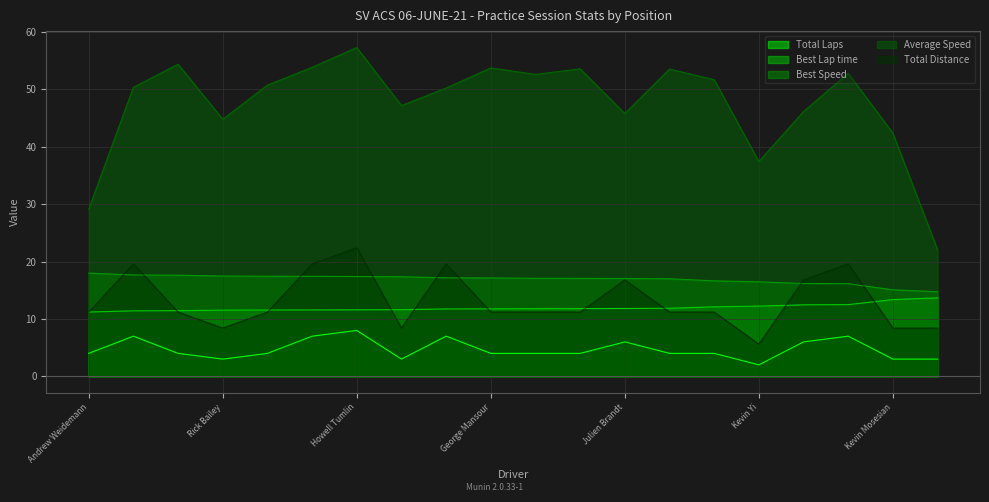

What is the minimum value shown in the chart?

2.0